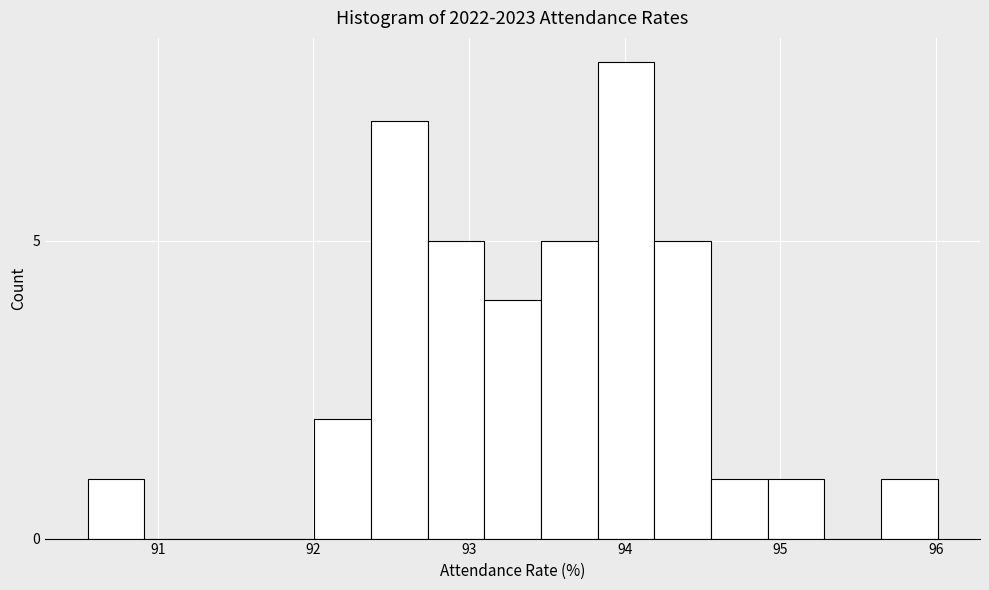

Read against the x-axis, roughly where is the centre of the tallest bar?

94.0